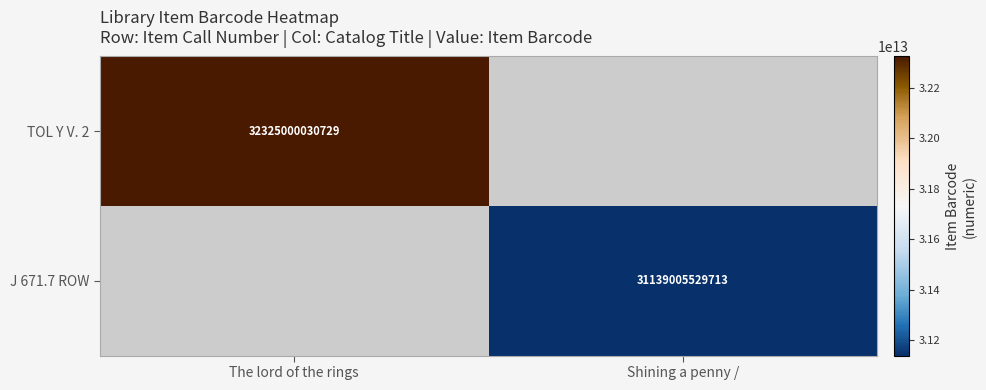

The value of TOL Y V. 2 at The lord of the rings is 32325000030729. True or false?

True